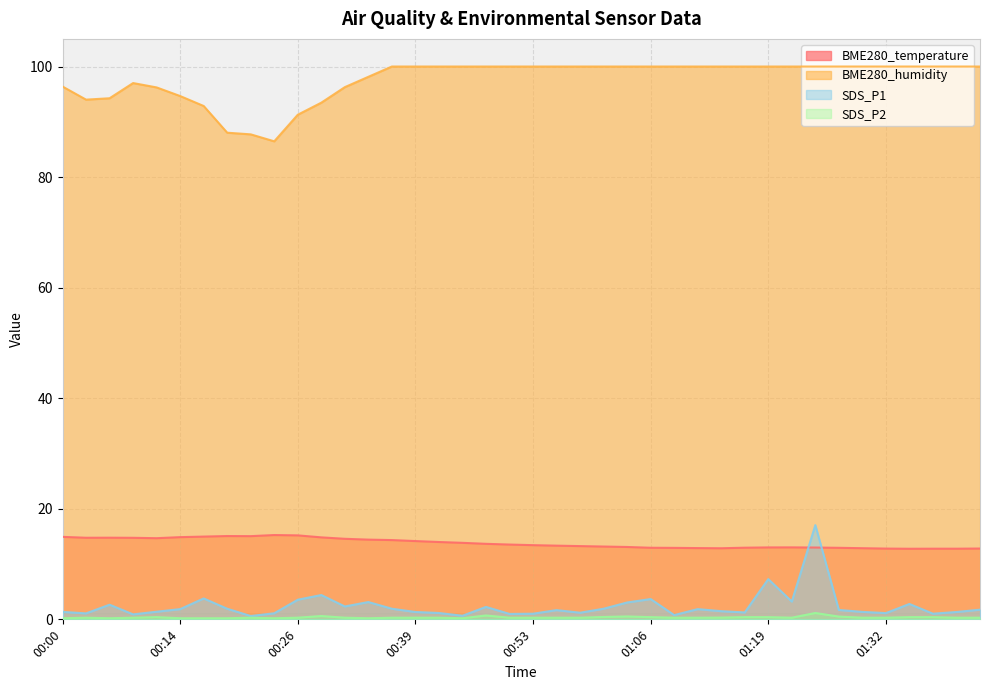

True or false: BME280_temperature and BME280_humidity intersect in this chart.

False